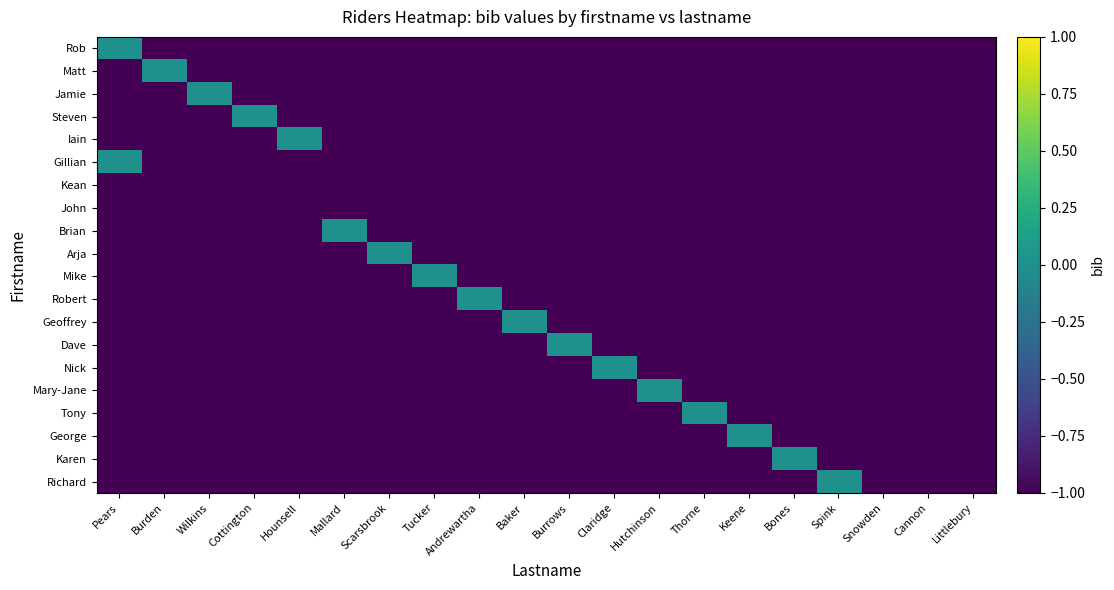

Which has a higher value, Andrewartha or Pears?

Pears